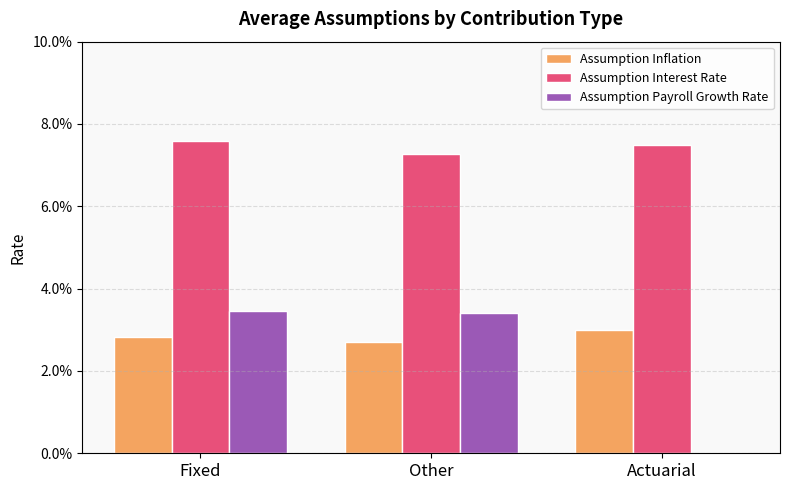

At which category is the sum across all series the highest?

Fixed